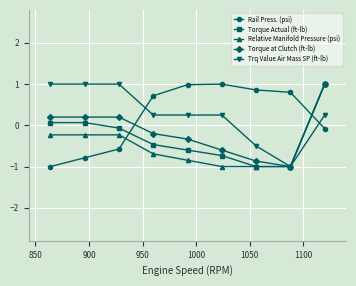

What is the value of the Rail Press. (psi) point at the 4th from the left?

0.7